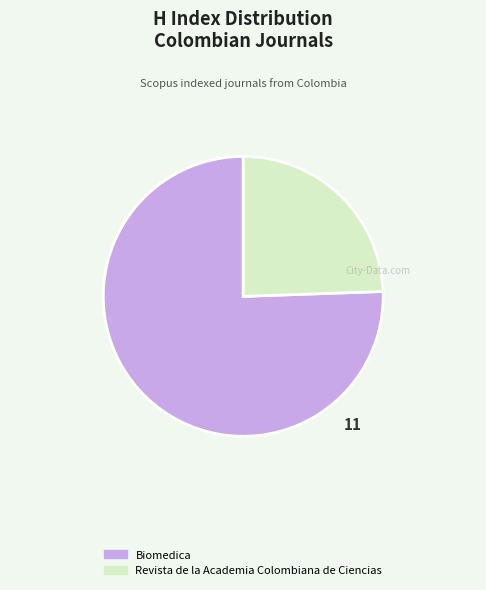

Is the sum of Biomedica and Revista de la Academia Colombiana de Ciencias greater than half?

Yes